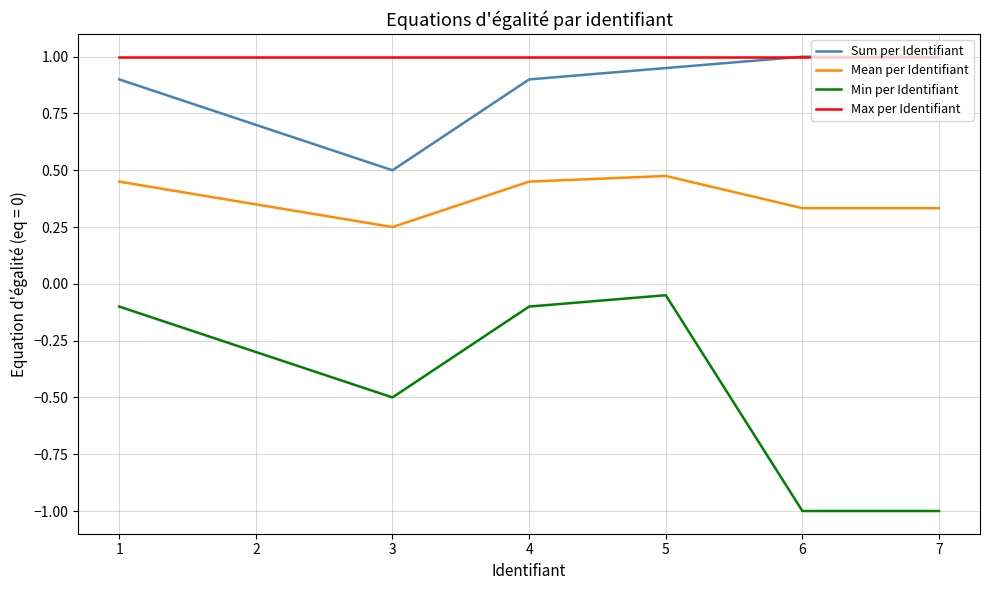

Is the value of Sum per Identifiant at 3 greater than the value of Max per Identifiant at 4?

No